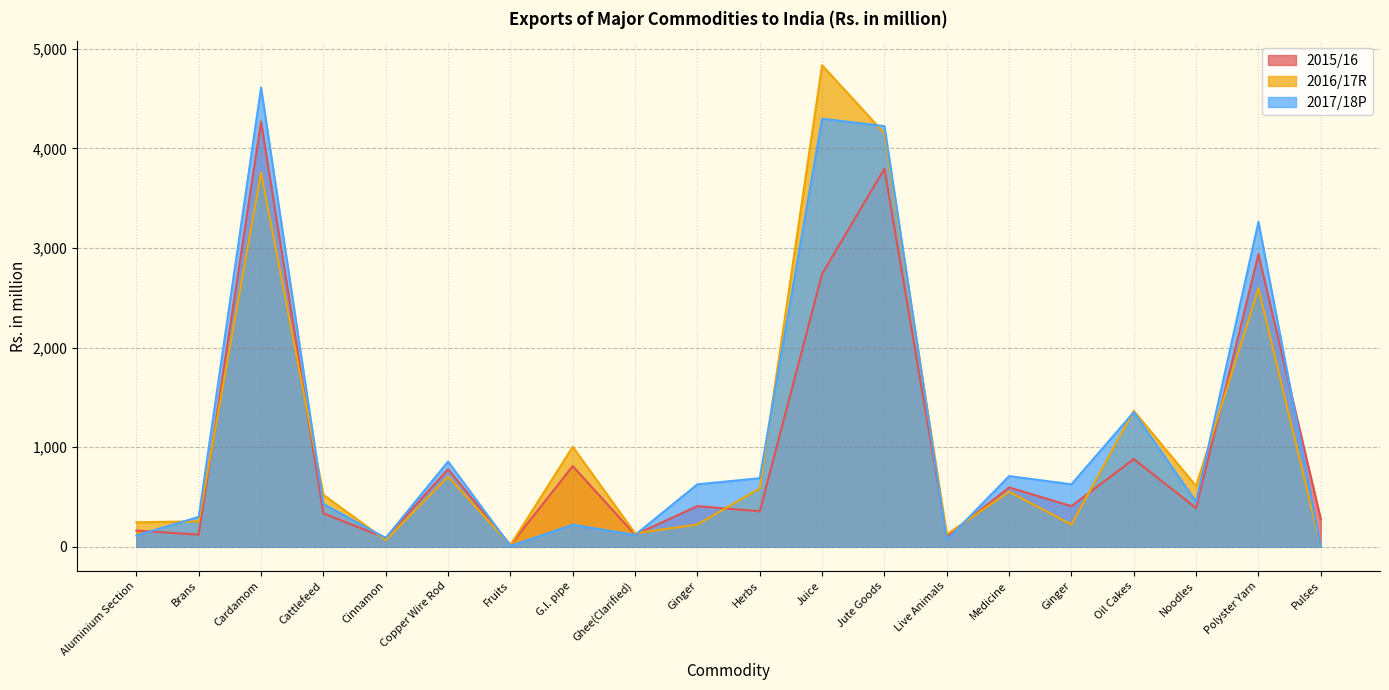

What is the sum of all 2017/18P values?

23060.1